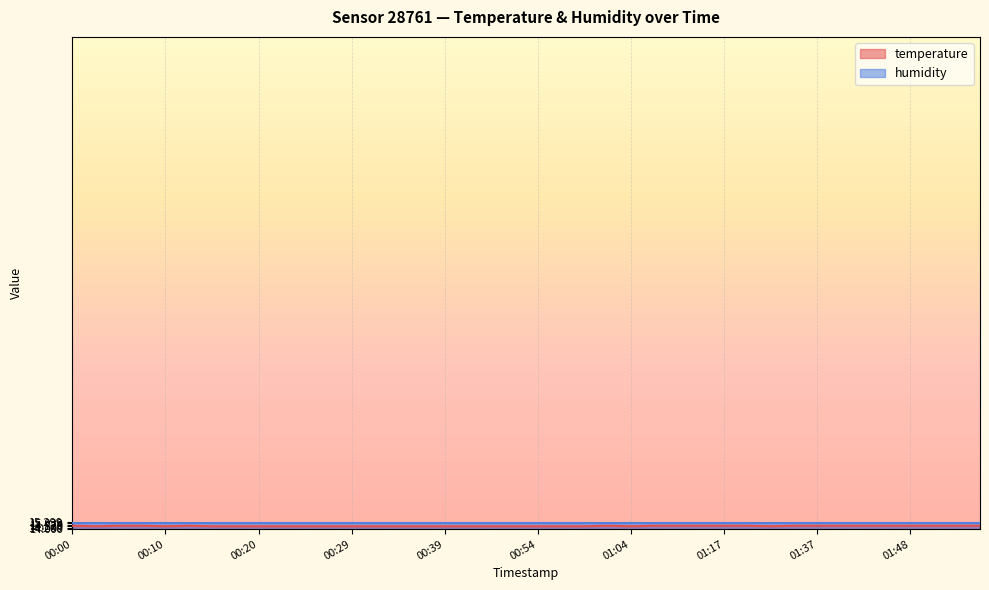

List the labels in order of value, smallest first.

00:03, 00:10, 00:15, 00:17, 00:20, 00:22, 00:25, 00:27, 00:29, 00:32, 00:34, 00:37, 00:39, 00:42, 00:49, 00:52, 00:54, 00:56, 00:59, 01:04, 01:32, 00:00, 00:05, 00:07, 00:12, 01:01, 01:06, 01:09, 01:11, 01:17, 01:20, 01:34, 01:37, 01:39, 01:42, 01:45, 01:48, 01:50, 01:53, 01:55